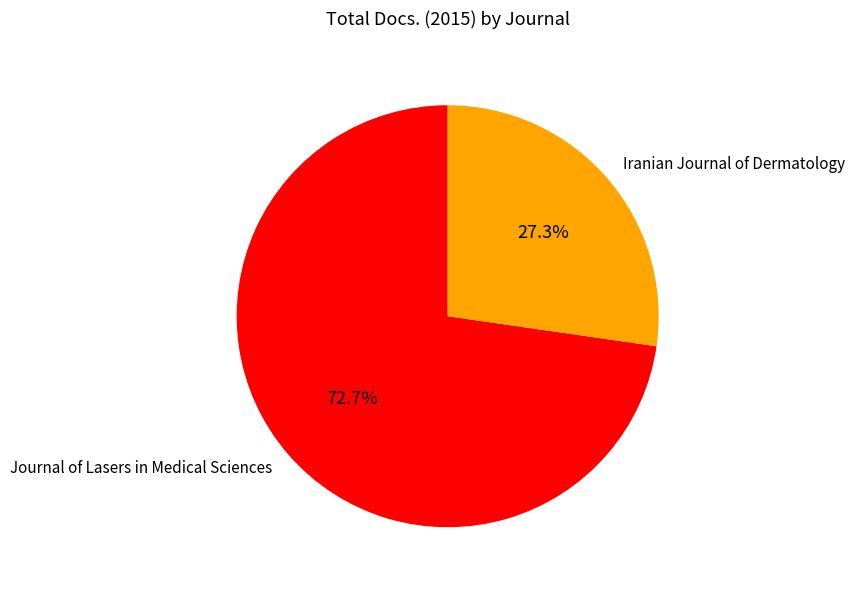

Approximately how many times larger is the value at Iranian Journal of Dermatology compared to Journal of Lasers in Medical Sciences?

0.4